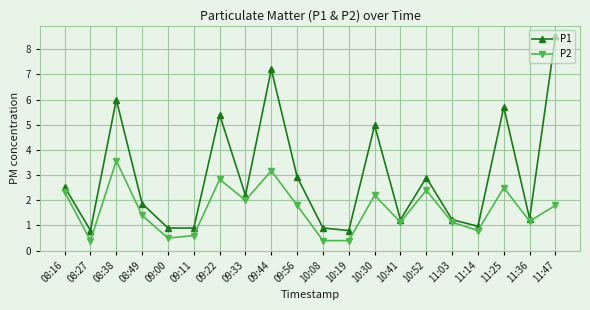

What position from the right is 09:00?

16